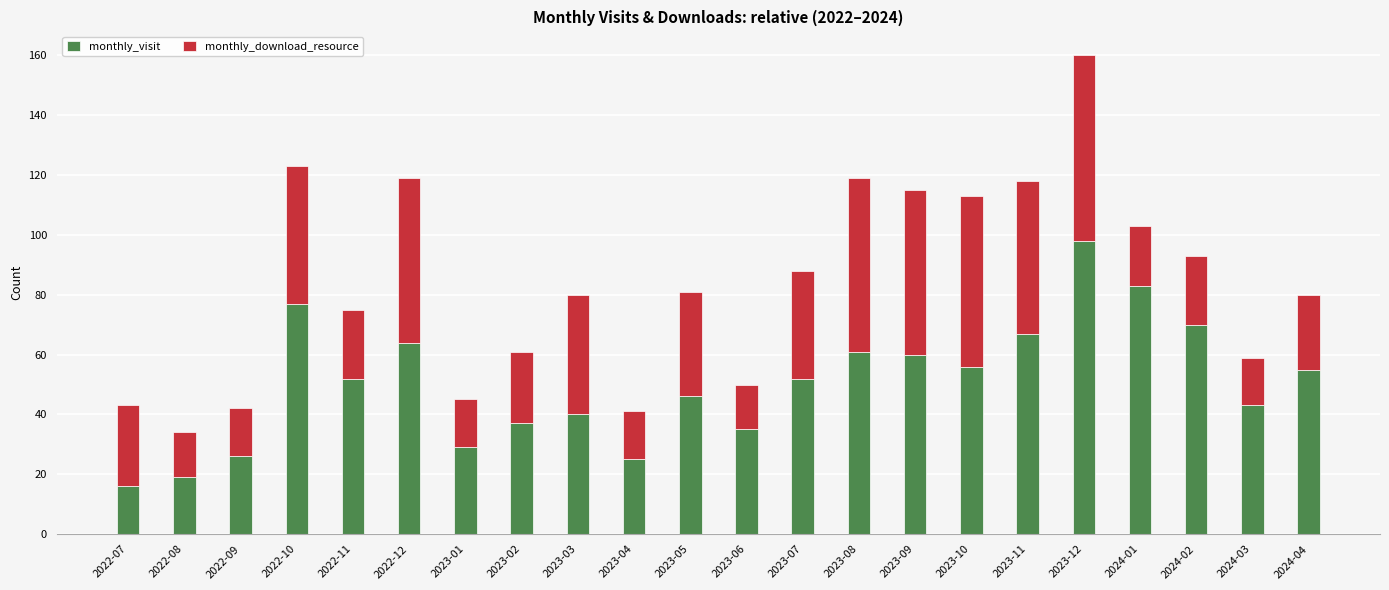

How many distinct data groups are displayed?

2